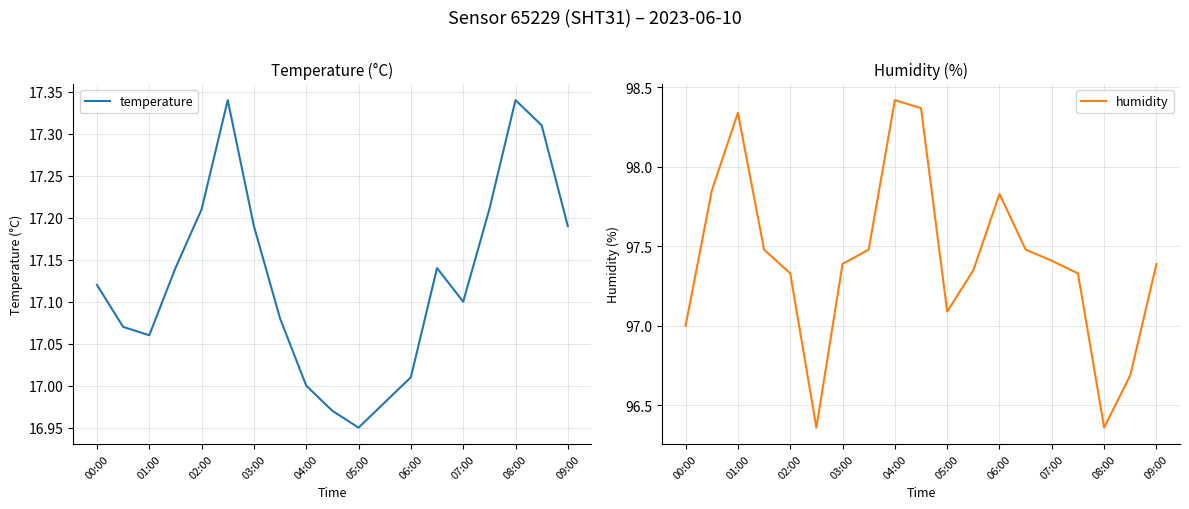

True or false: humidity and temperature cross at least once.

False